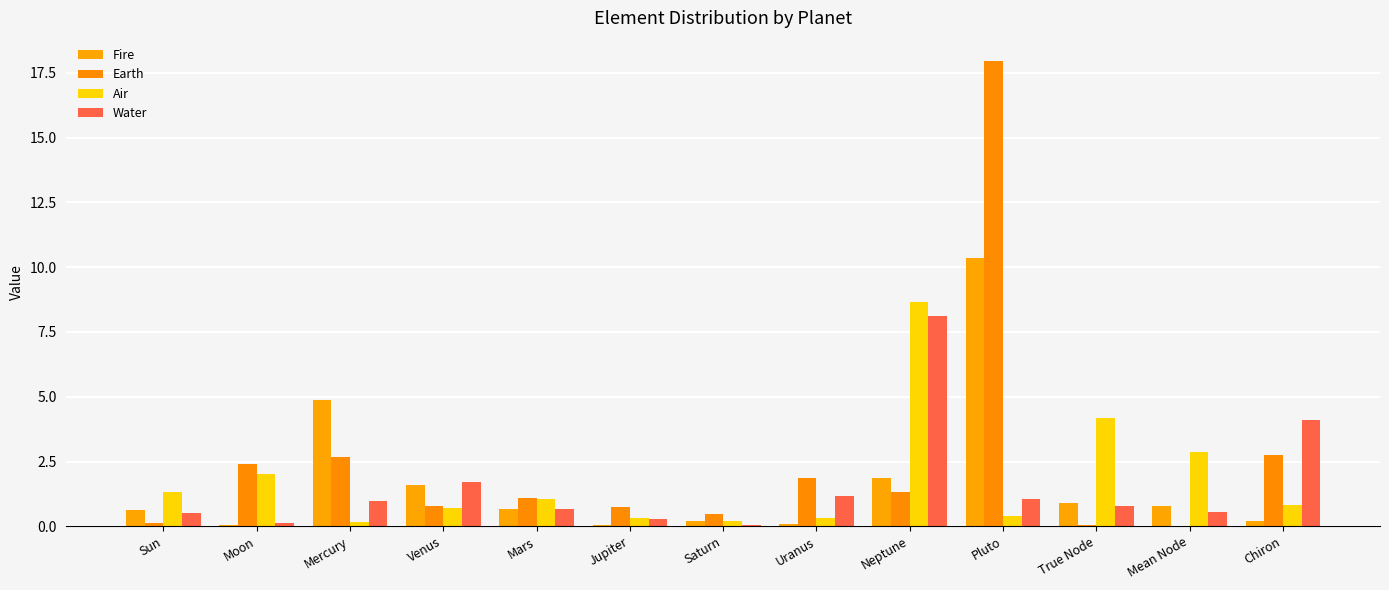

At how many categories does at least one series exceed 11?

1